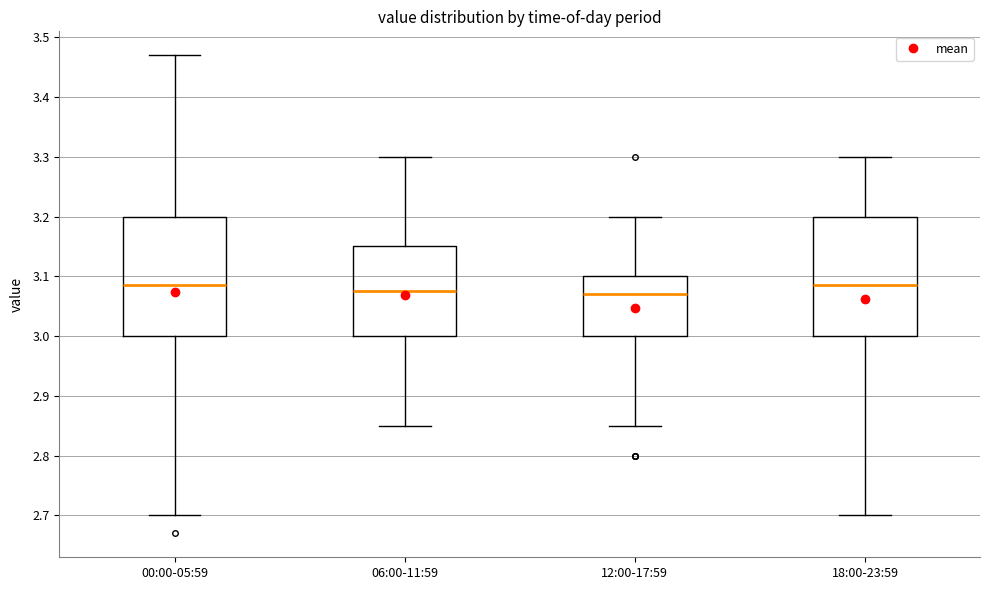

Reading left to right, transcribe this box plot: for each box, give where its median line is, the range the box spans, and where its two whiskers end, as read against the y-axis. The values are not printed on the chart, so give them approximately, as read against the axis.

00:00-05:59: median 3.09, box 3.00 to 3.20, whiskers 2.70 to 3.47
06:00-11:59: median 3.08, box 3.00 to 3.15, whiskers 2.85 to 3.30
12:00-17:59: median 3.07, box 3.00 to 3.10, whiskers 2.85 to 3.20
18:00-23:59: median 3.09, box 3.00 to 3.20, whiskers 2.70 to 3.30